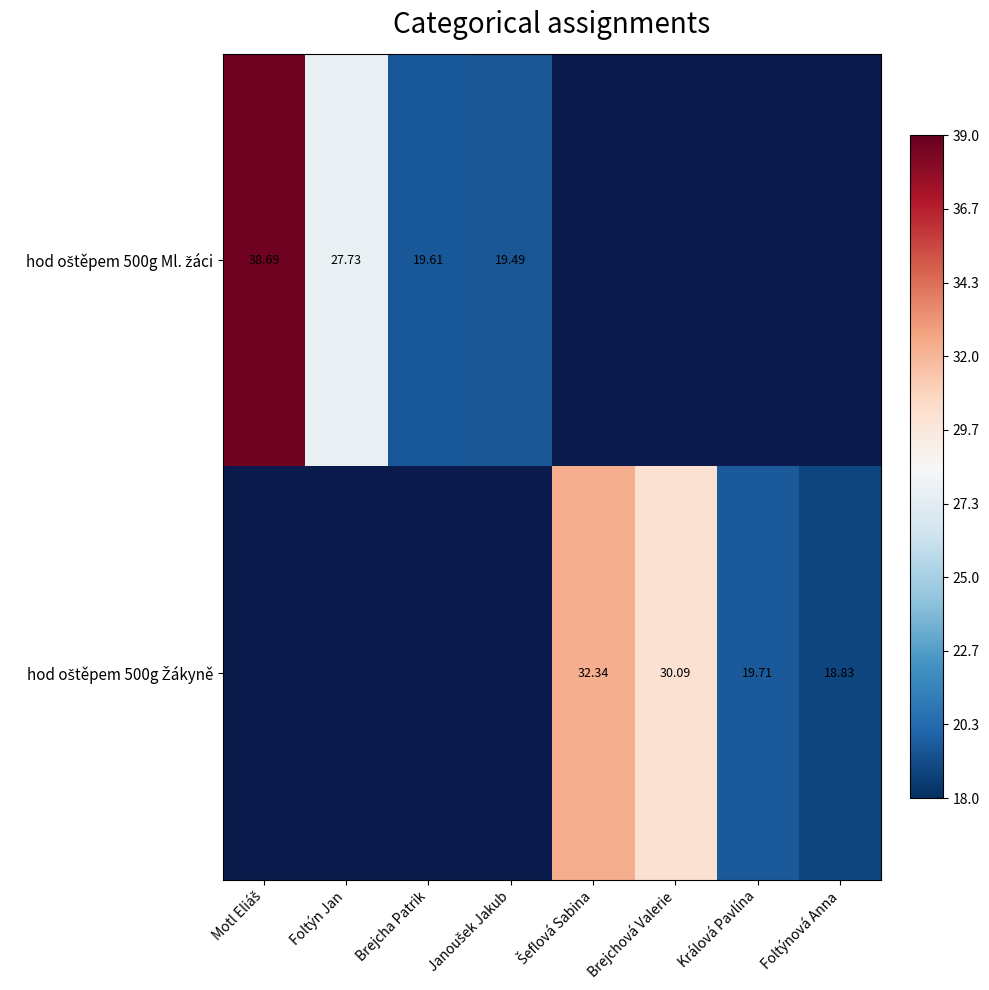

What is the difference between the maximum and second lowest values in the hod oštěpem 500g Žákyně series?

12.6